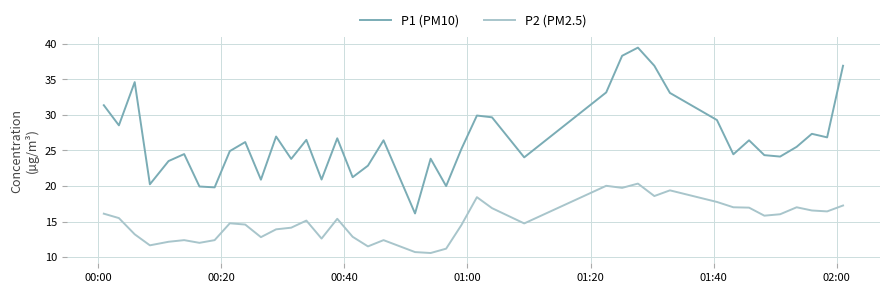

Rank the series by their maximum value, from lowest to highest.

P2 (PM2.5), P1 (PM10)